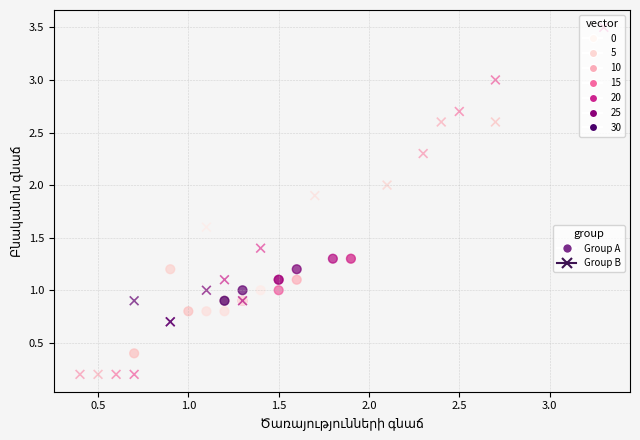

Which series contains the highest Y value?

Group B